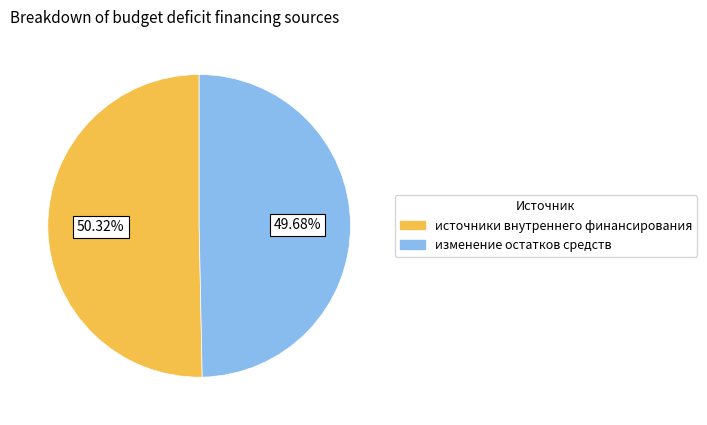

What percentage is NOT represented by изменение остатков средств?

50.3%